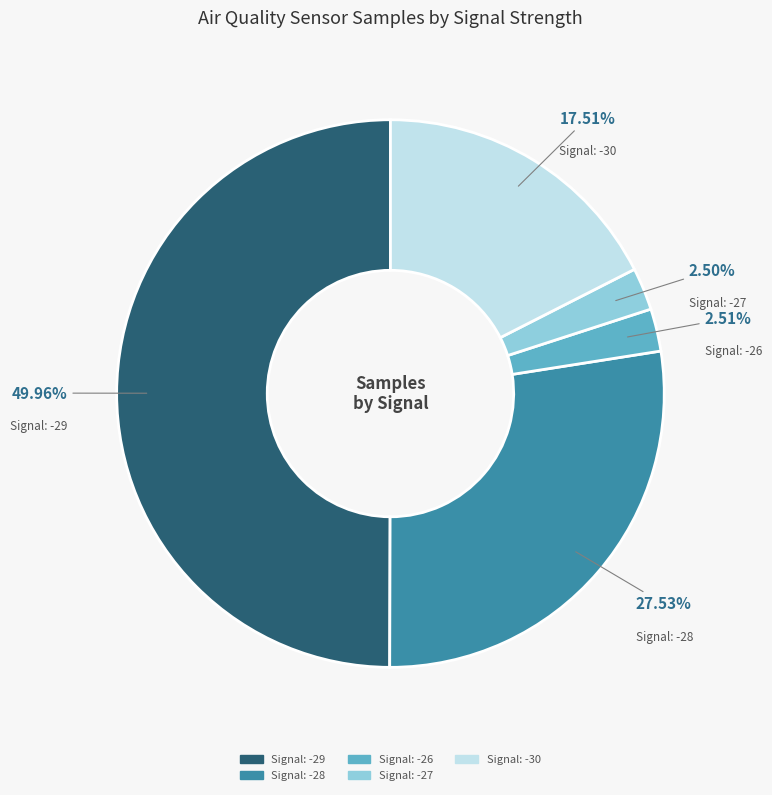

Does any single category account for the majority?

No